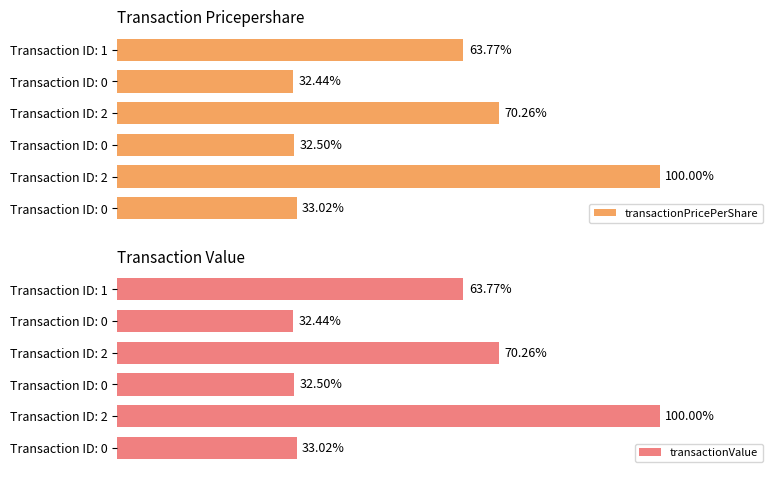

Rank the series by their maximum value, from lowest to highest.

transactionPricePerShare, transactionValue